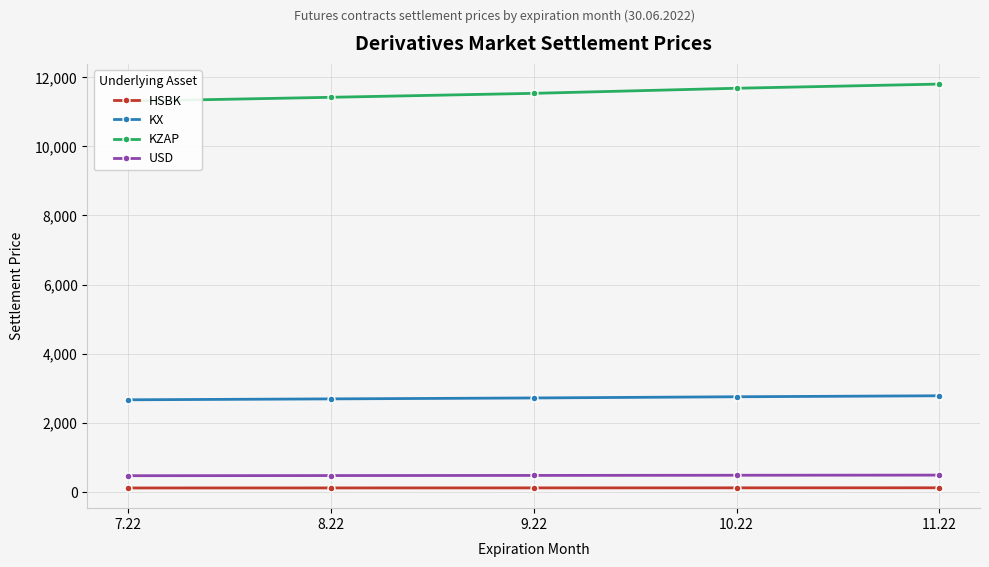

True or false: USD and HSBK cross at least once.

False